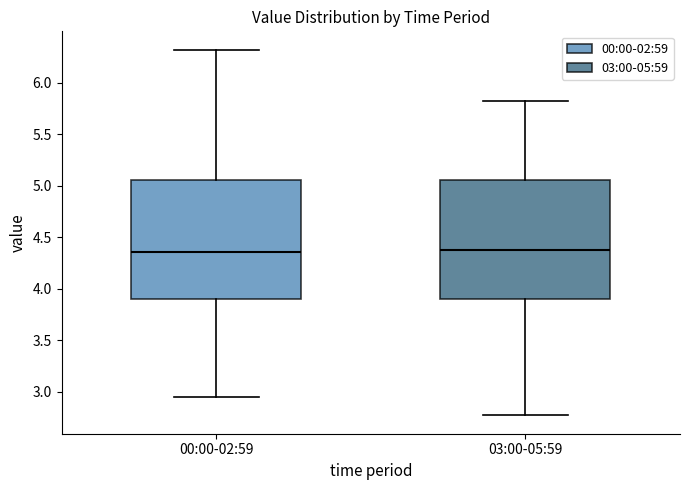

Reading left to right, transcribe this box plot: for each box, give where its median line is, the range the box spans, and where its two whiskers end, as read against the y-axis. The values are not printed on the chart, so give them approximately, as read against the axis.

00:00-02:59: median 4.35, box 3.90 to 5.05, whiskers 2.95 to 6.30
03:00-05:59: median 4.40, box 3.90 to 5.05, whiskers 2.75 to 5.80